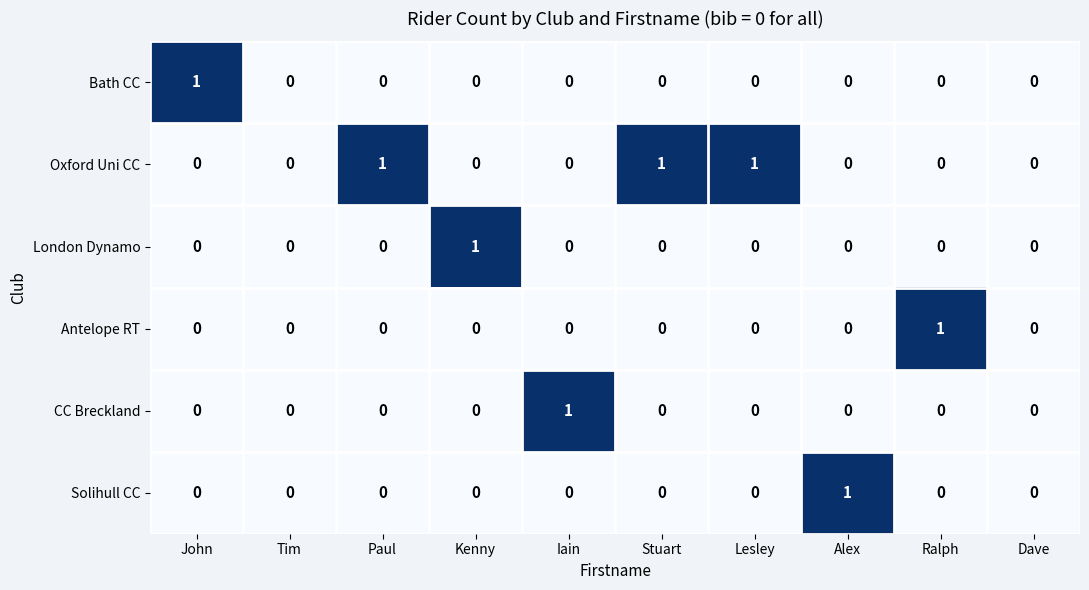

How many series are shown in this chart?

6